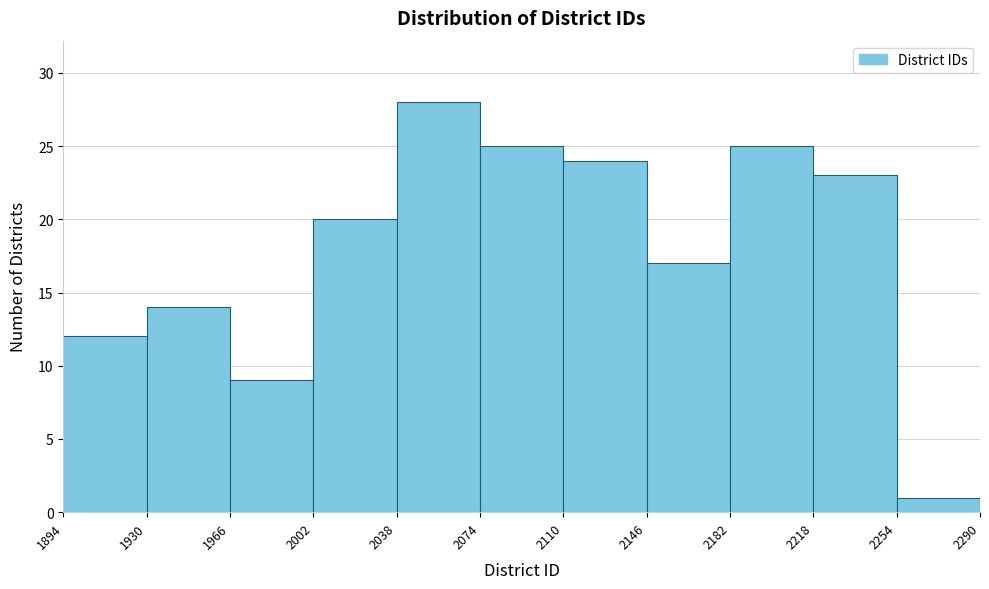

Reading left to right, list every bar in this chart as the range it spans on the x-axis followed by its height. The values are not printed on the chart, so give them approximately, as read against the axis.

1894 to 1930: 12
1930 to 1966: 14
1966 to 2002: 9
2002 to 2038: 20
2038 to 2074: 28
2074 to 2110: 25
2110 to 2146: 24
2146 to 2182: 17
2182 to 2218: 25
2218 to 2254: 23
2254 to 2290: 1